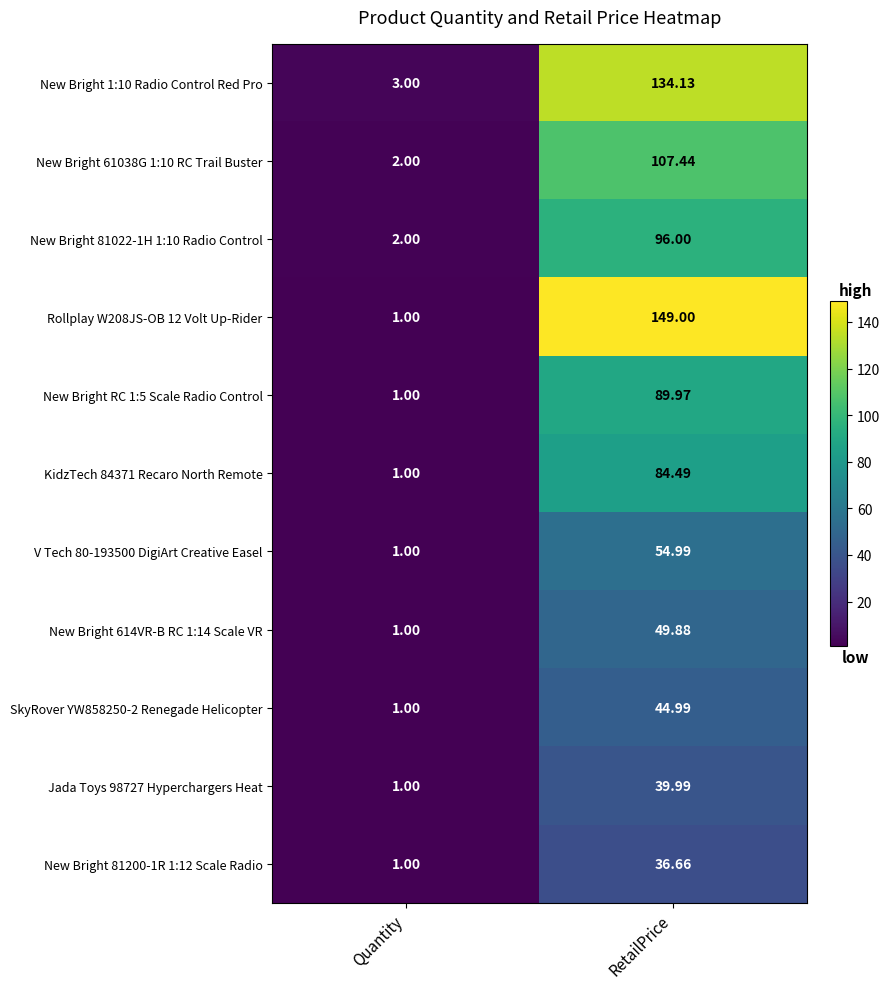

Is the value of V Tech 80-193500 DigiArt Creative Easel at RetailPrice greater than the value of New Bright RC 1:5 Scale Radio Control at RetailPrice?

No